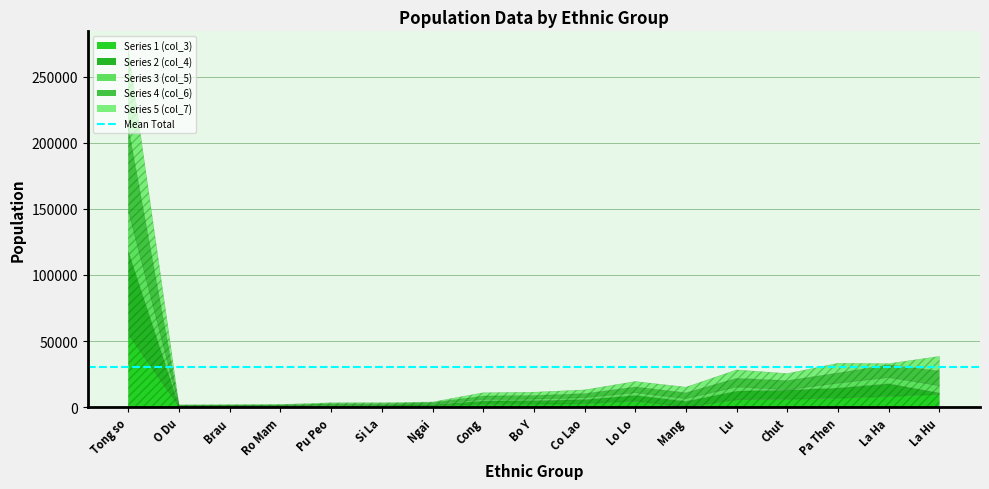

What is the difference between the col_6 values at La Ha and La Hu?

1613